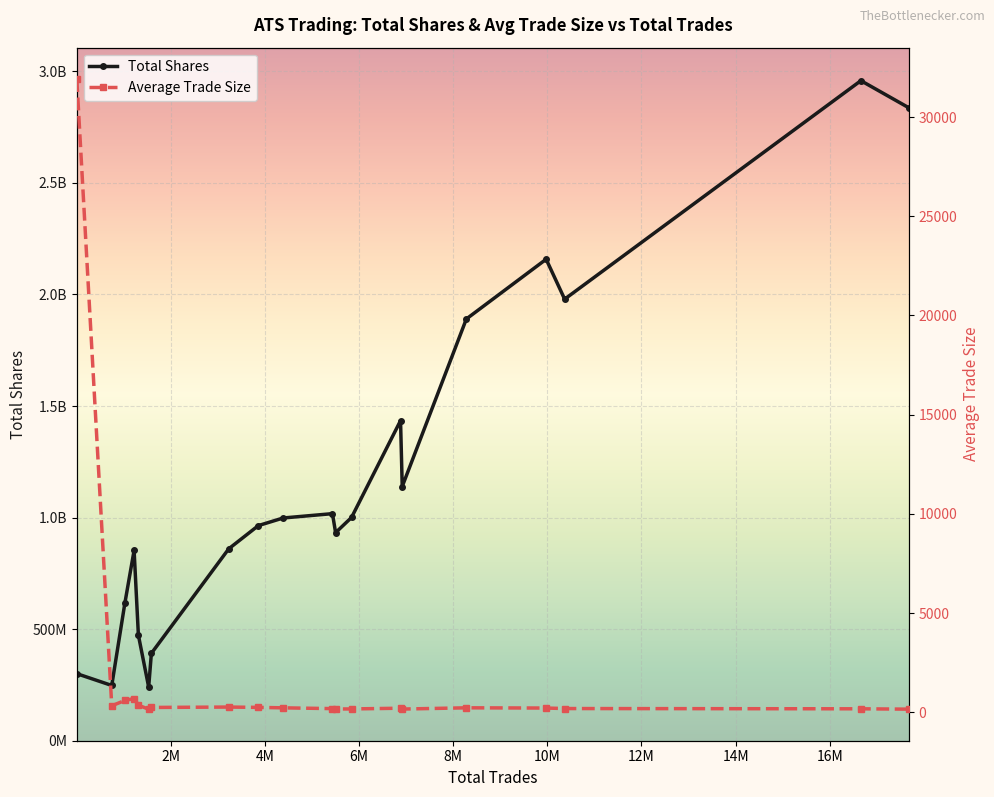

The Total Shares series shows 2542011650 at 13. True or false?

False